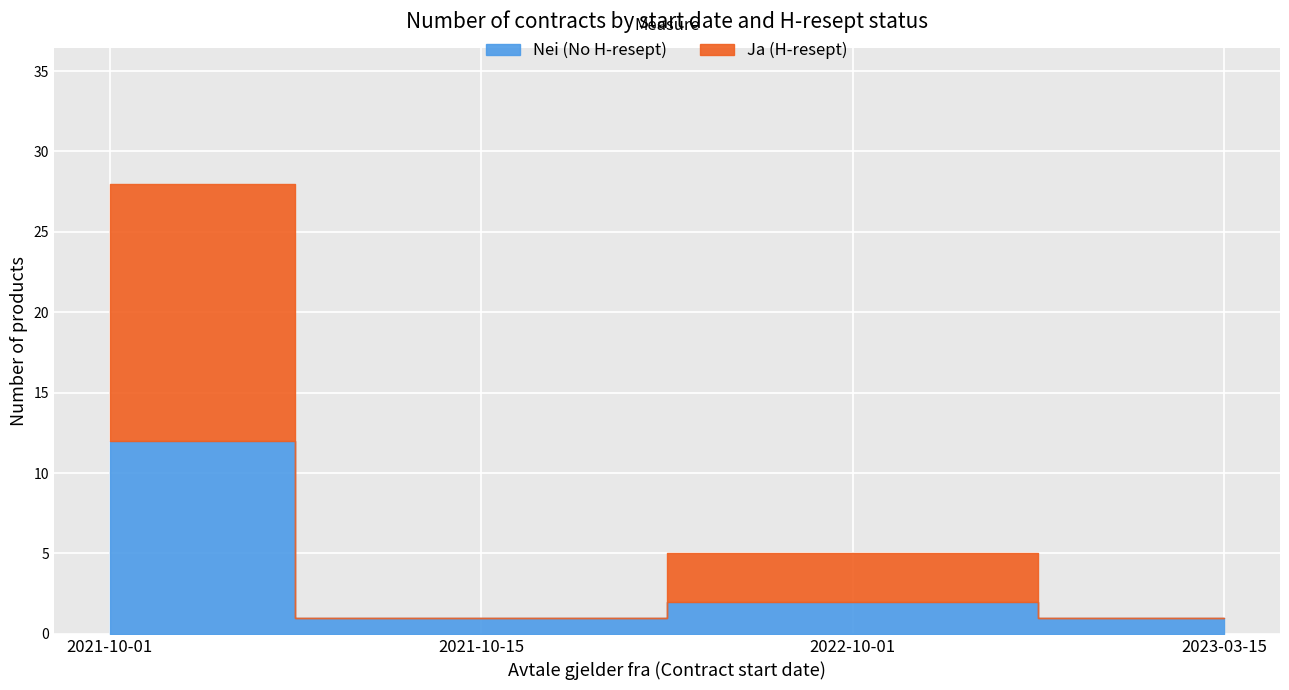

What is the average value?

9